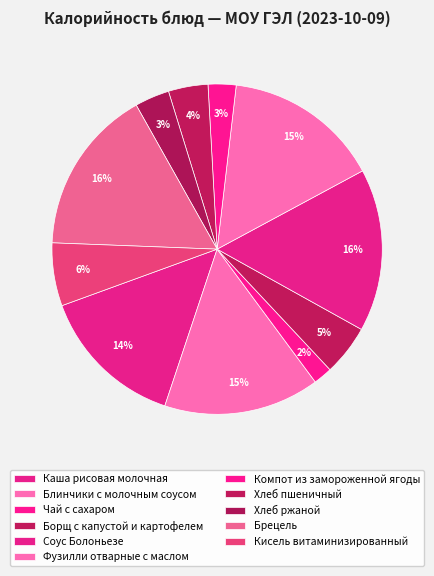

To the nearest percent, what portion does Брецель represent?

16%